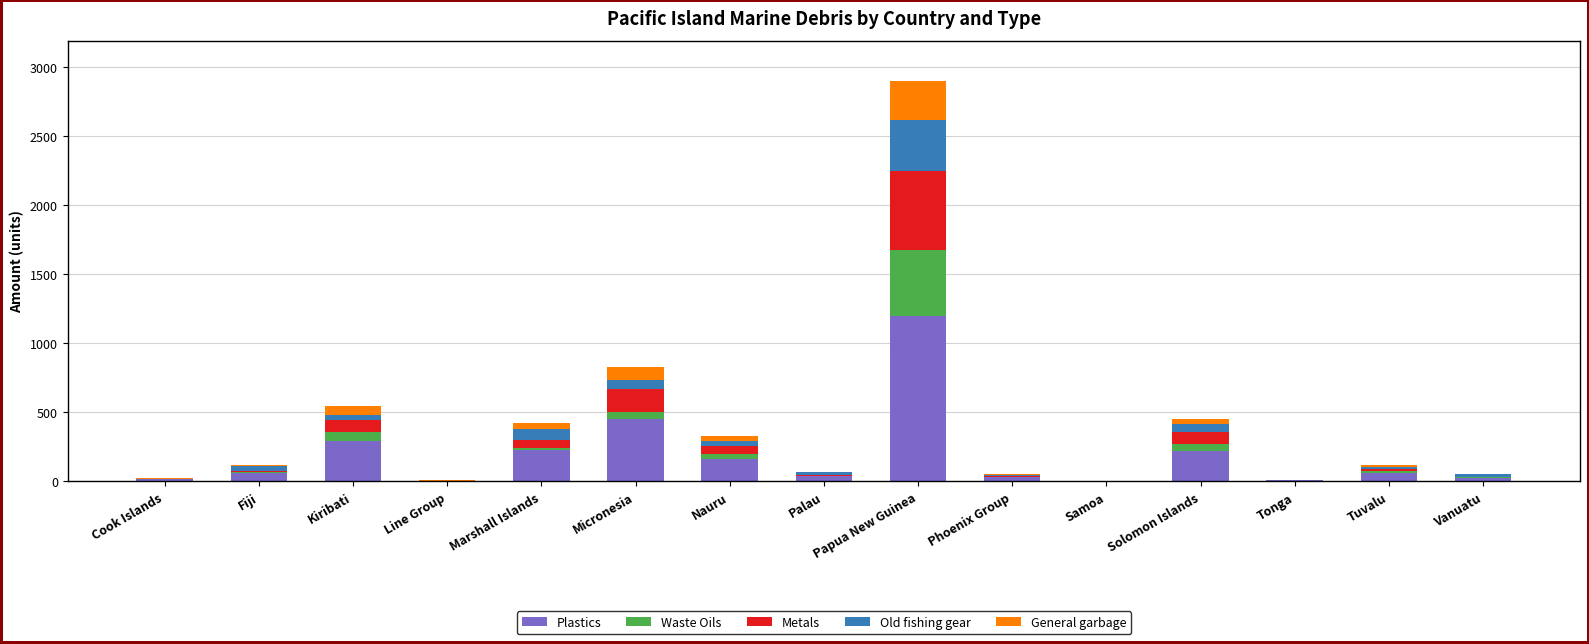

What is the approximate value of Plastics at Cook Islands?

19